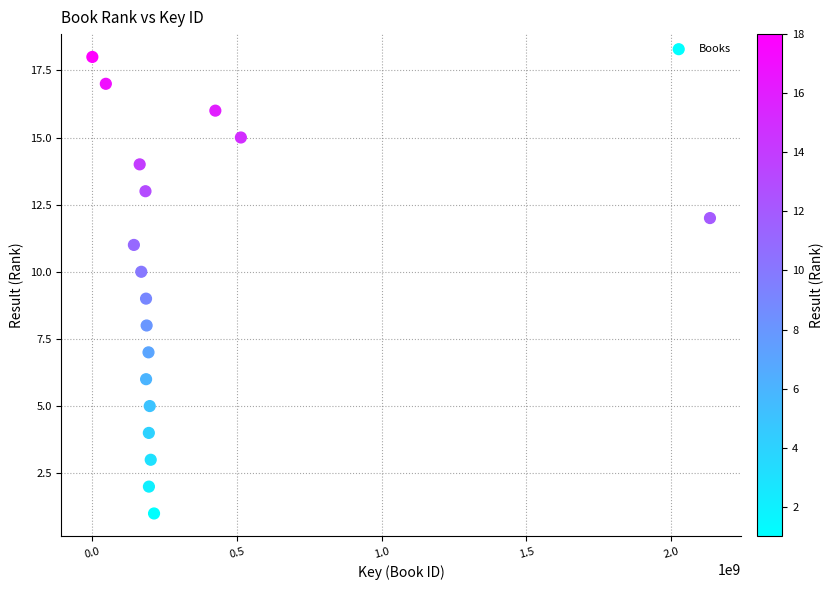

What is the range of Y values (max minus min)?

17